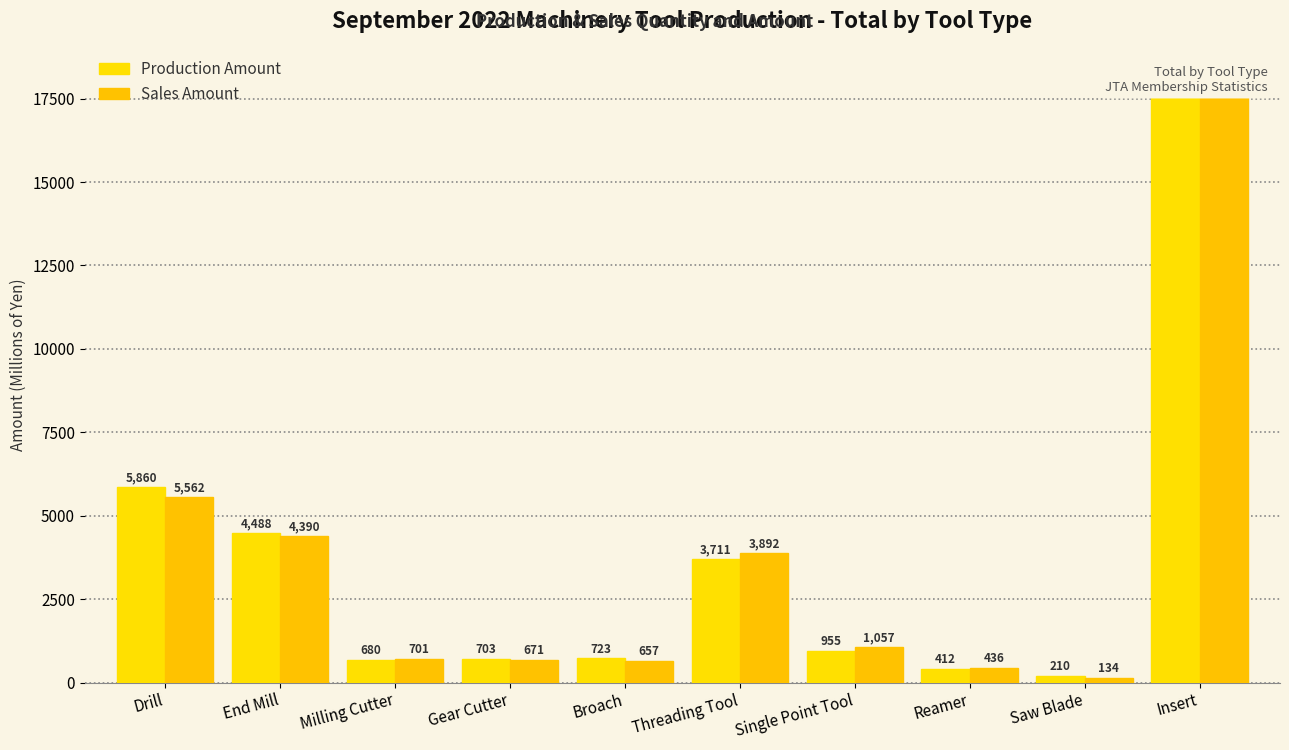

Between Reamer and Saw Blade, which series saw the biggest shift?

Sales Amount